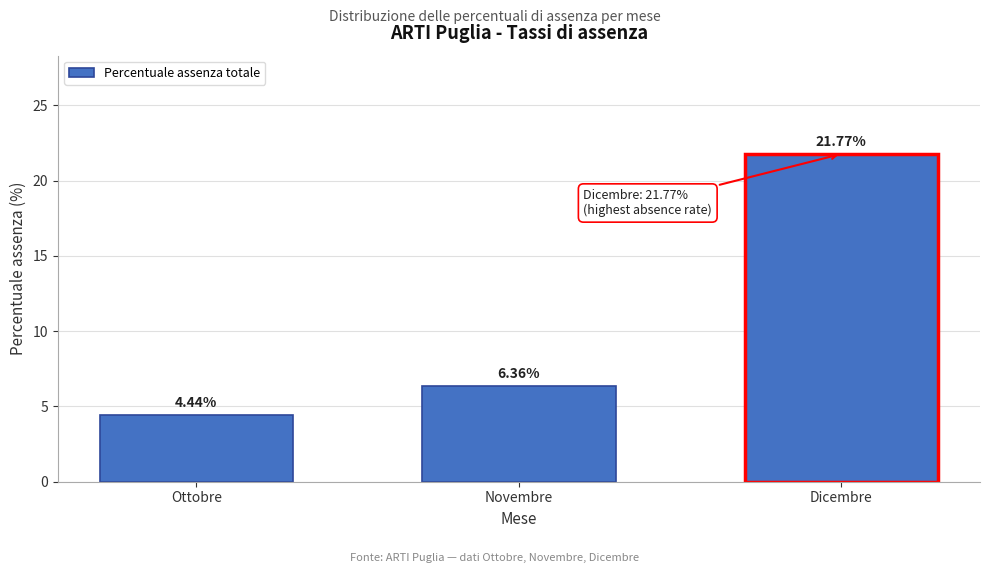

At which category does the chart reach its peak across all series?

Dicembre